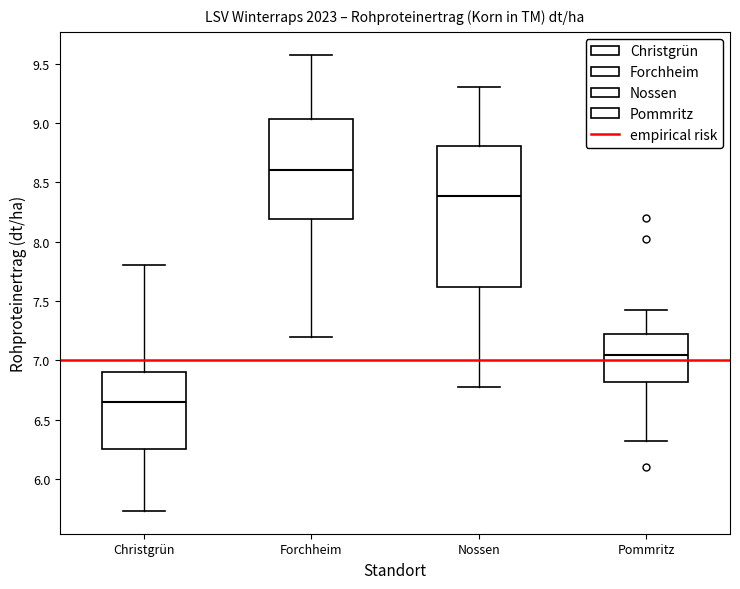

Where does the lower whisker of the box for Forchheim end on the y-axis? The values are not printed on the chart, so give them approximately, as read against the axis.

7.20